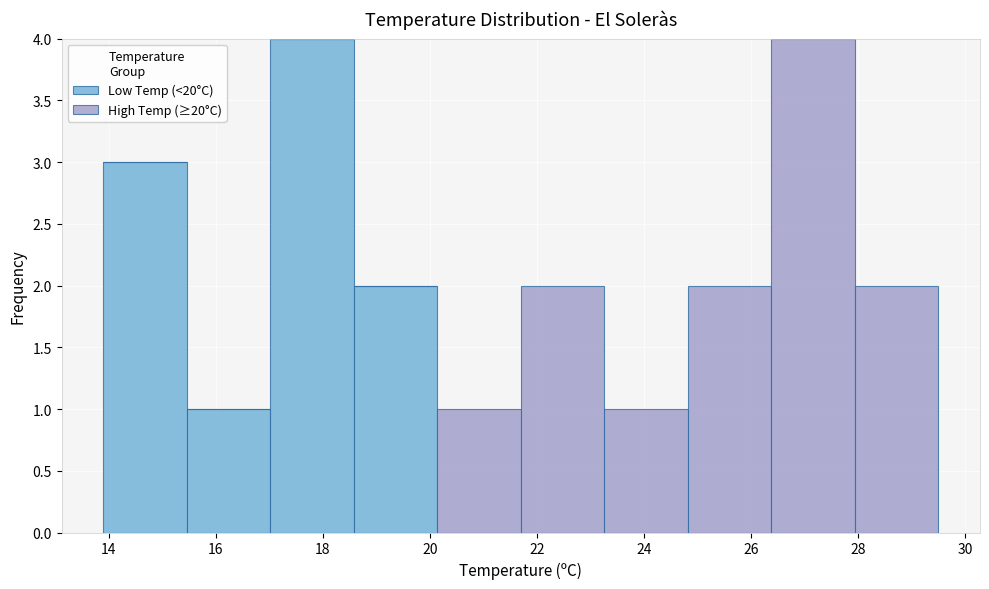

What is the total height of the stacked bar covering 27.94 to 29.50 on the x-axis? Neither the bar edges nor the heights are printed on the chart, so give them approximately, as read against the axes.

2